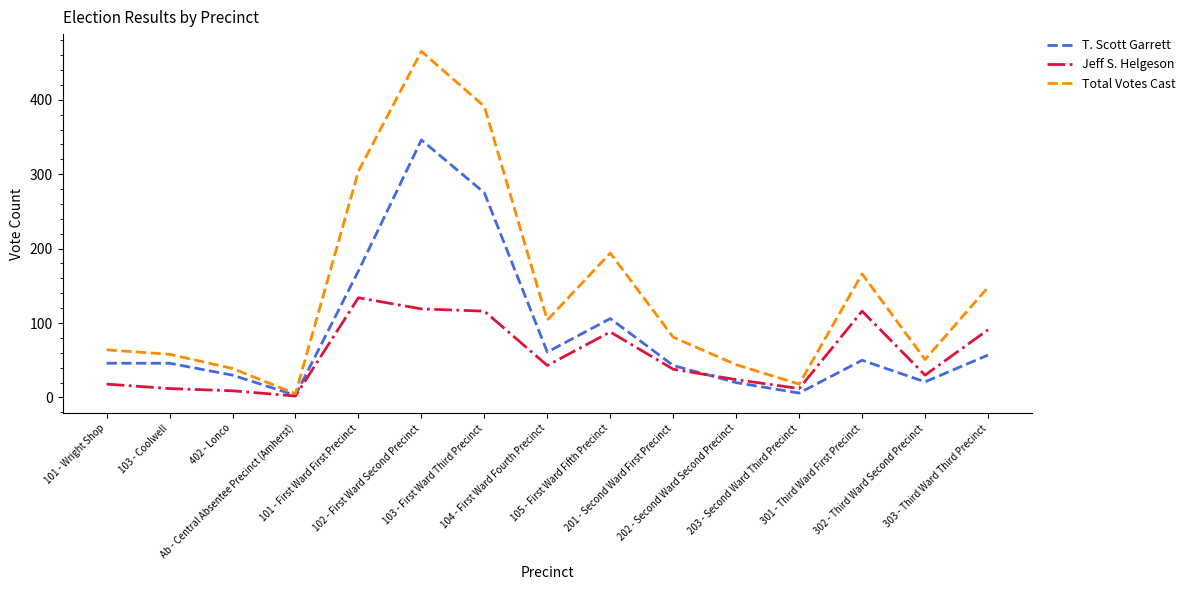

At which category is the sum across all series the highest?

102 - First Ward Second Precinct